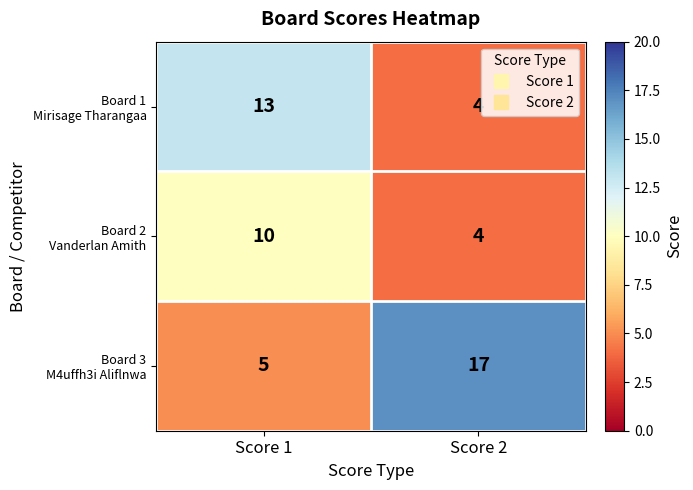

What is the spread (max minus min) of values at Score 2?

13